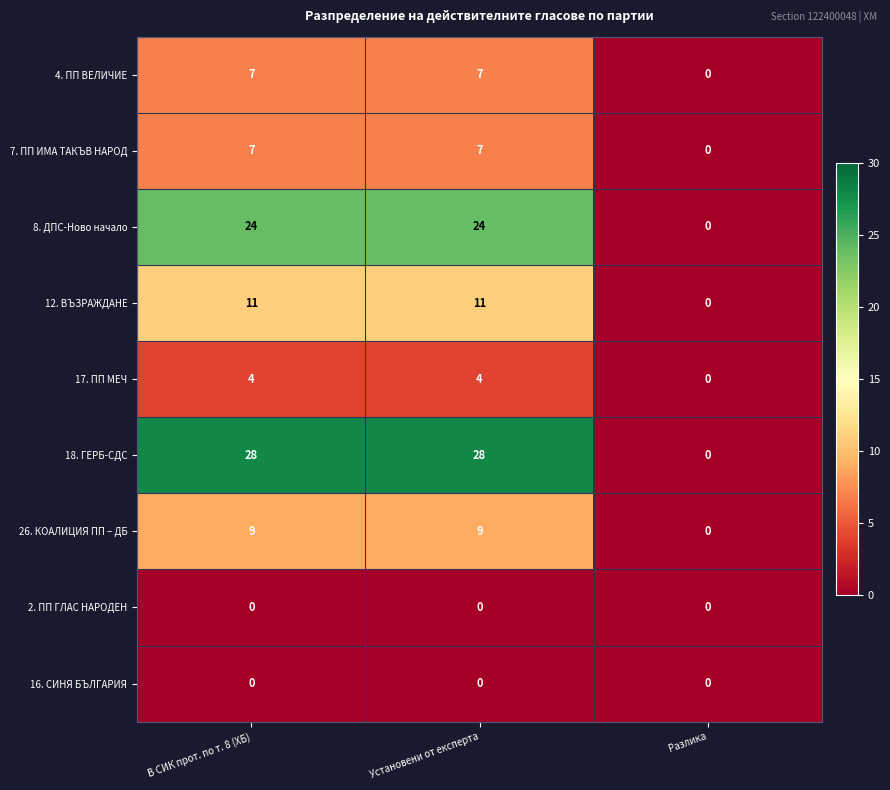

How many series are shown in this chart?

9